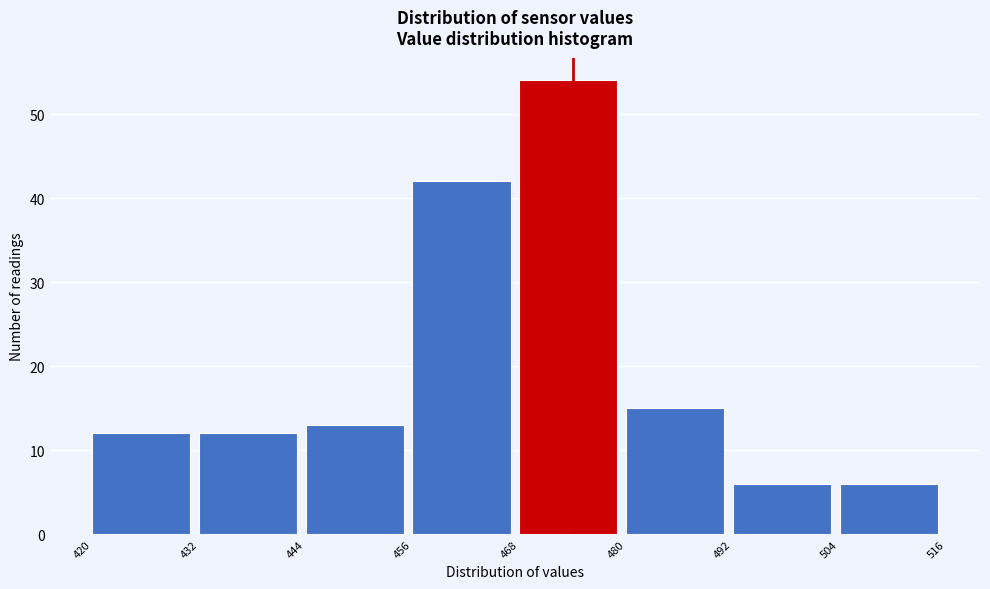

Reading left to right, transcribe this chart: for each bar, give the range it covers on the x-axis and its height. The values are not printed on the chart, so give them approximately, as read against the axis.

420 to 432: 12
432 to 444: 12
444 to 456: 13
456 to 468: 42
468 to 480: 54
480 to 492: 15
492 to 504: 6
504 to 516: 6